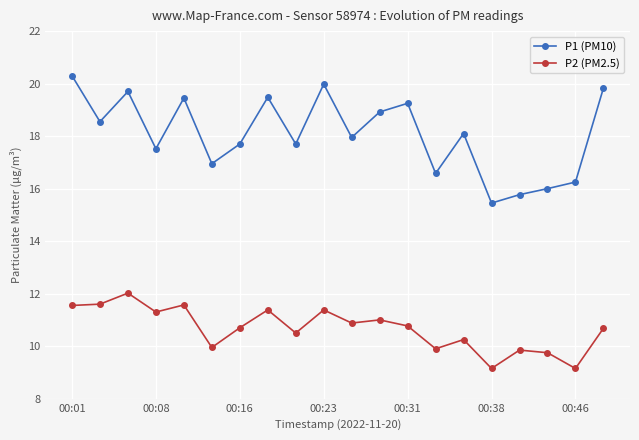

List the series in order of their overall mean, highest first.

P1 (PM10), P2 (PM2.5)